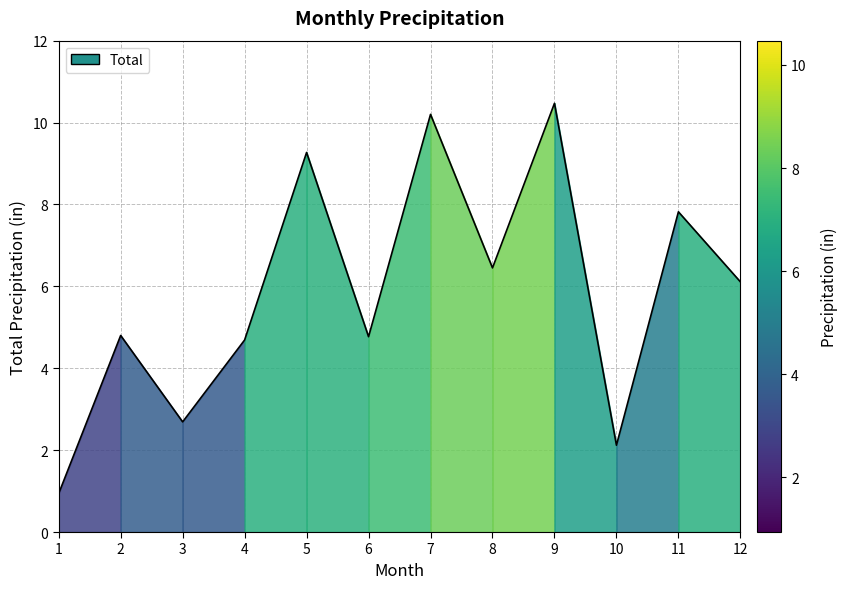

Which label corresponds to the smallest value in the chart?

1